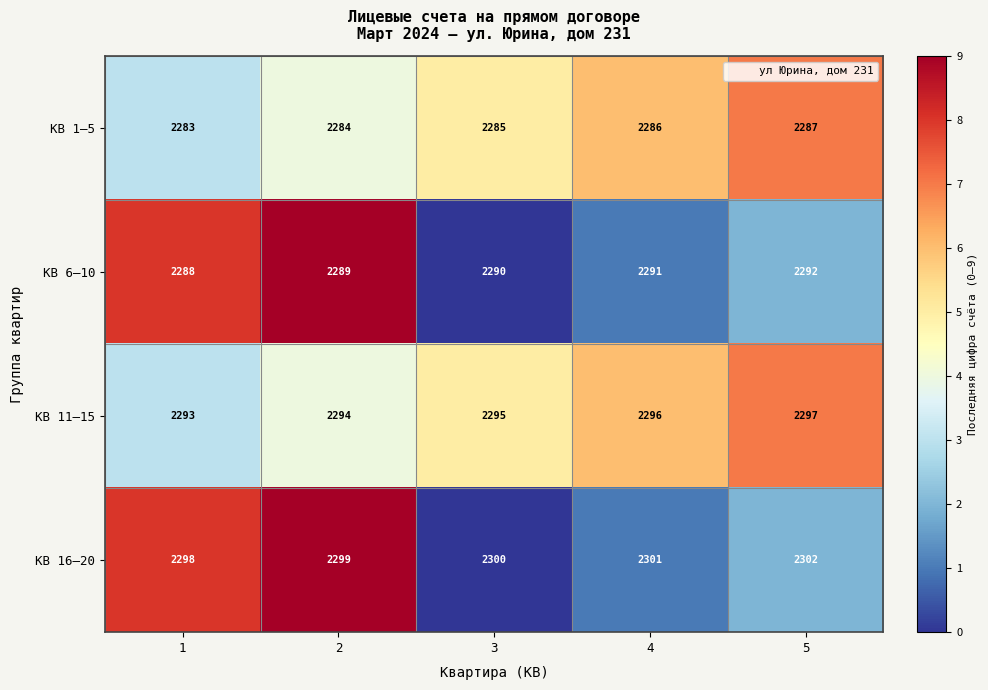

What is the approximate value of КВ 11–15 at 3?

2295